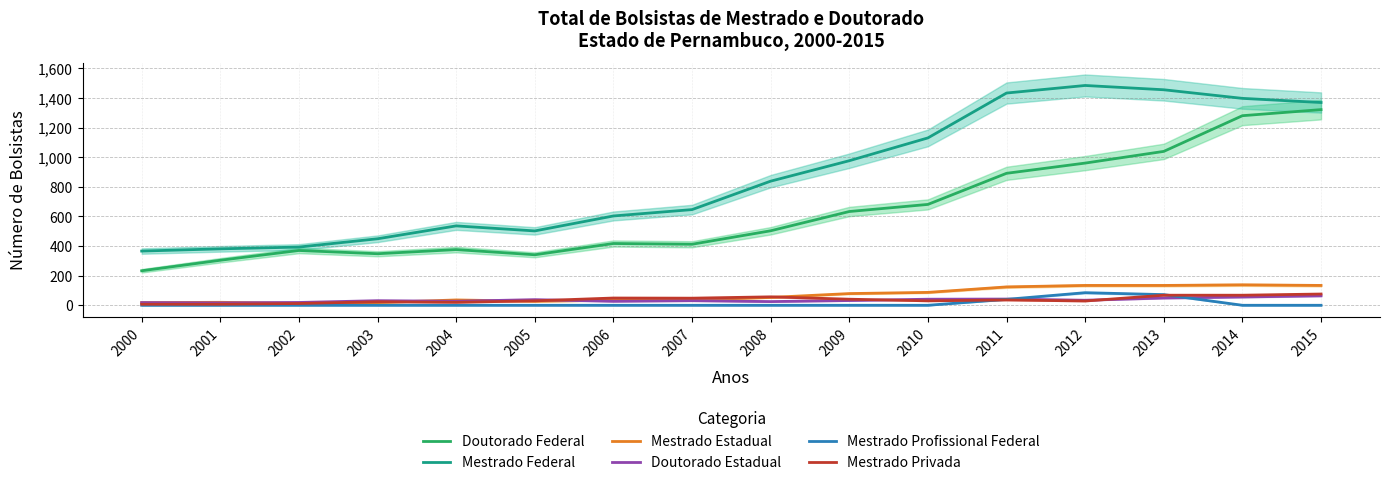

Which series has the widest spread of values?

Mestrado Federal